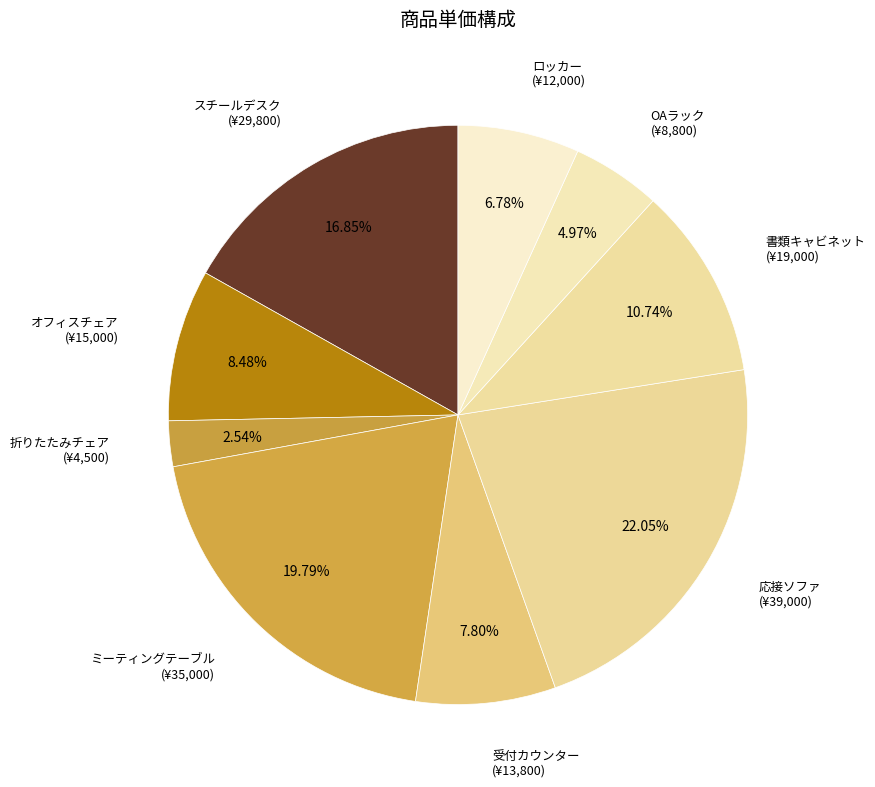

Does any single category account for the majority?

No